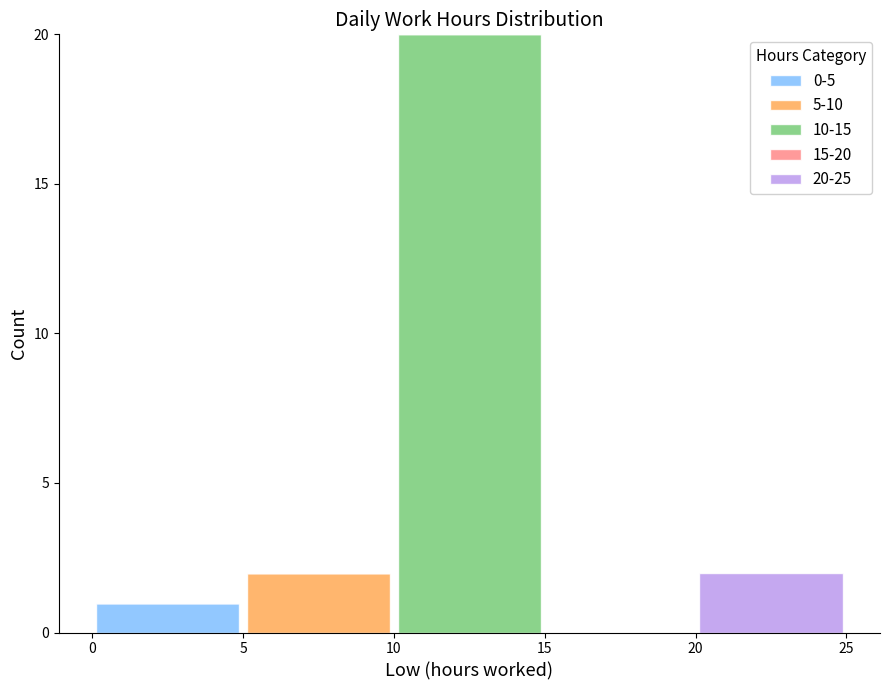

Which range on the x-axis has the tallest stacked bar (by total height)?

10 to 15